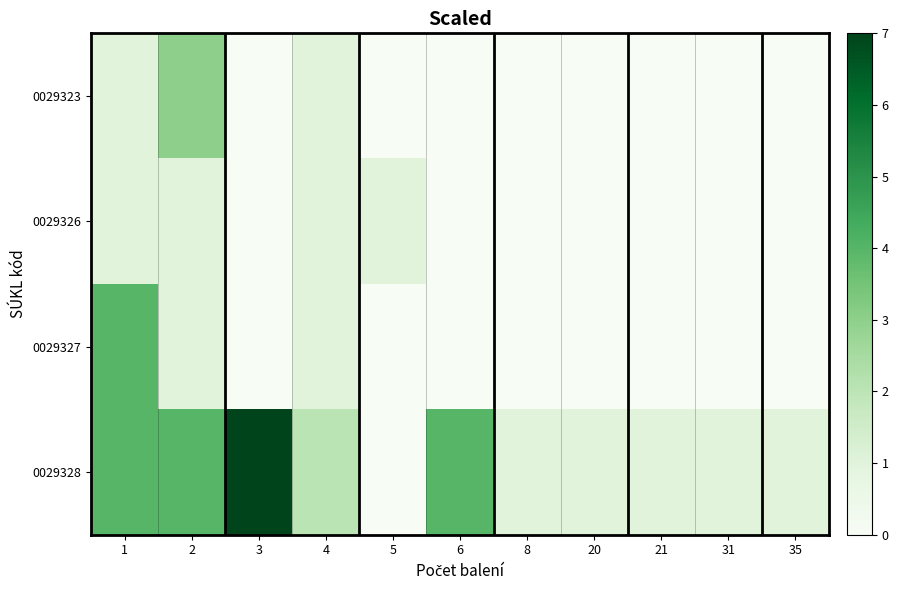

Reading left to right, transcribe all the data shown in this chart.

0029323: 1=1	2=3	3=0	4=1	5=0	6=0	8=0	20=0	21=0	31=0	35=0
0029326: 1=1	2=1	3=0	4=1	5=1	6=0	8=0	20=0	21=0	31=0	35=0
0029327: 1=4	2=1	3=0	4=1	5=0	6=0	8=0	20=0	21=0	31=0	35=0
0029328: 1=4	2=4	3=7	4=2	5=0	6=4	8=1	20=1	21=1	31=1	35=1